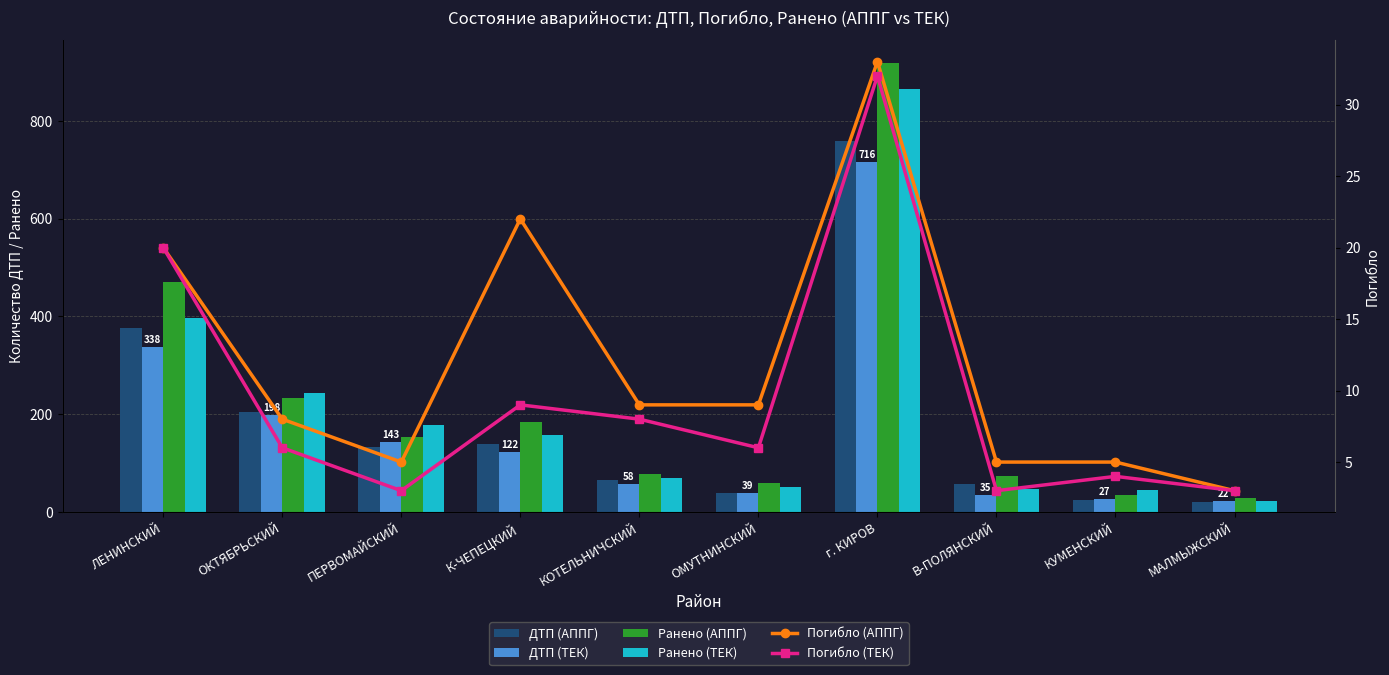

Rank the series at К-ЧЕПЕЦКИЙ from lowest to highest value.

Погибло (ТЕК), Погибло (АППГ), ДТП (ТЕК), ДТП (АППГ), Ранено (ТЕК), Ранено (АППГ)